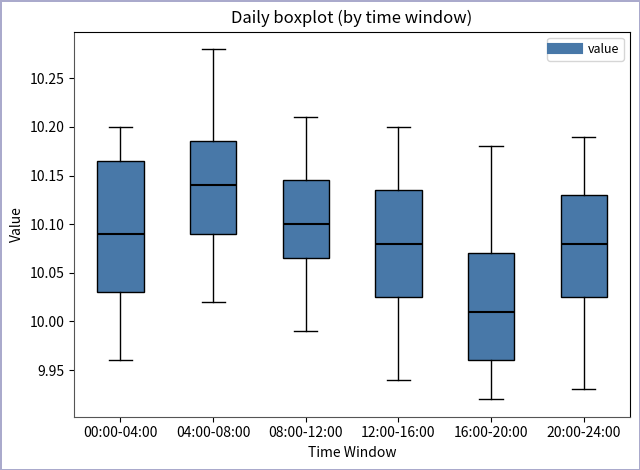

Where does the lower whisker of the box for 16:00-20:00 end on the y-axis? The values are not printed on the chart, so give them approximately, as read against the axis.

9.920